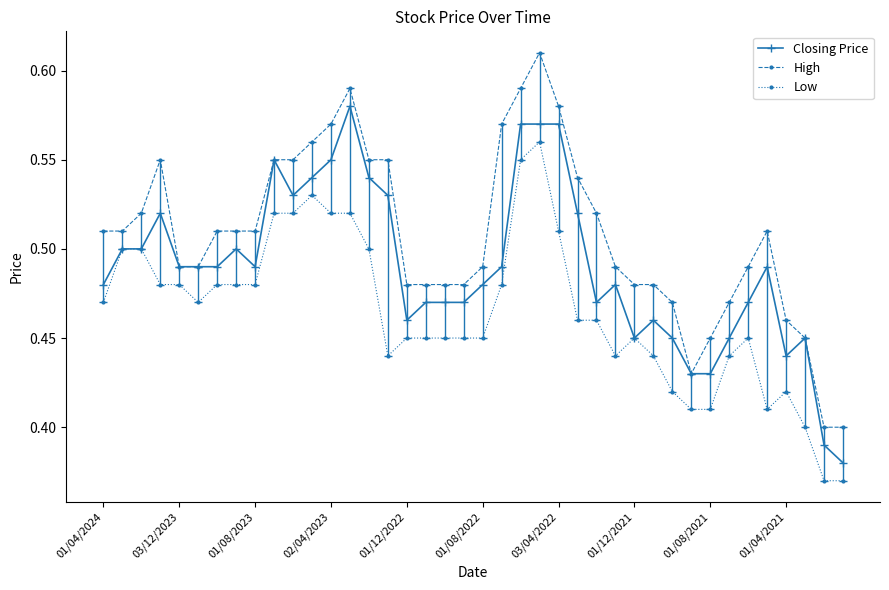

True or false: Low has more than 0 interior local peaks.

True